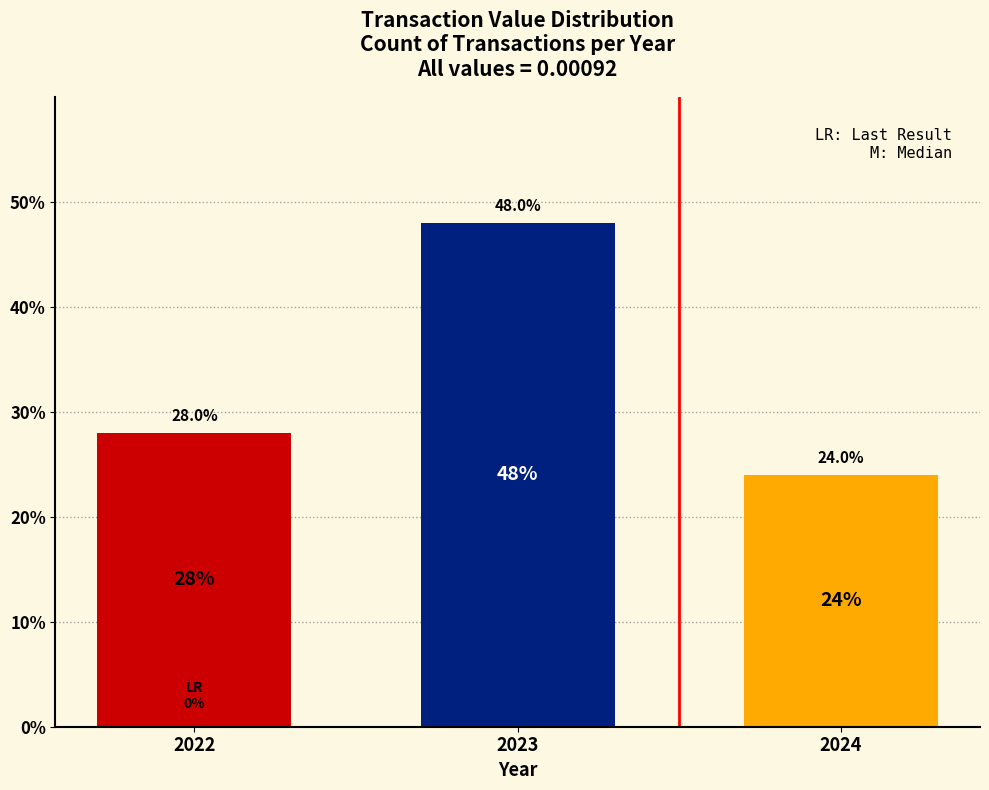

How many distinct data groups are displayed?

1